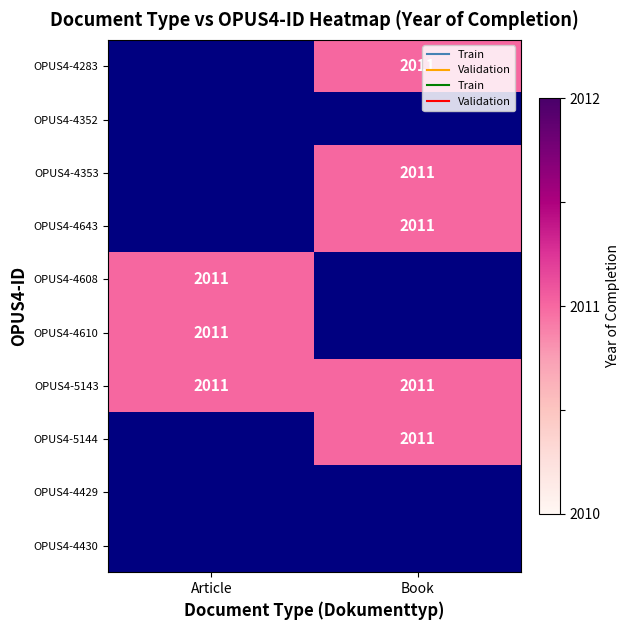

At which label is OPUS4-4430 closest to 0?

Article